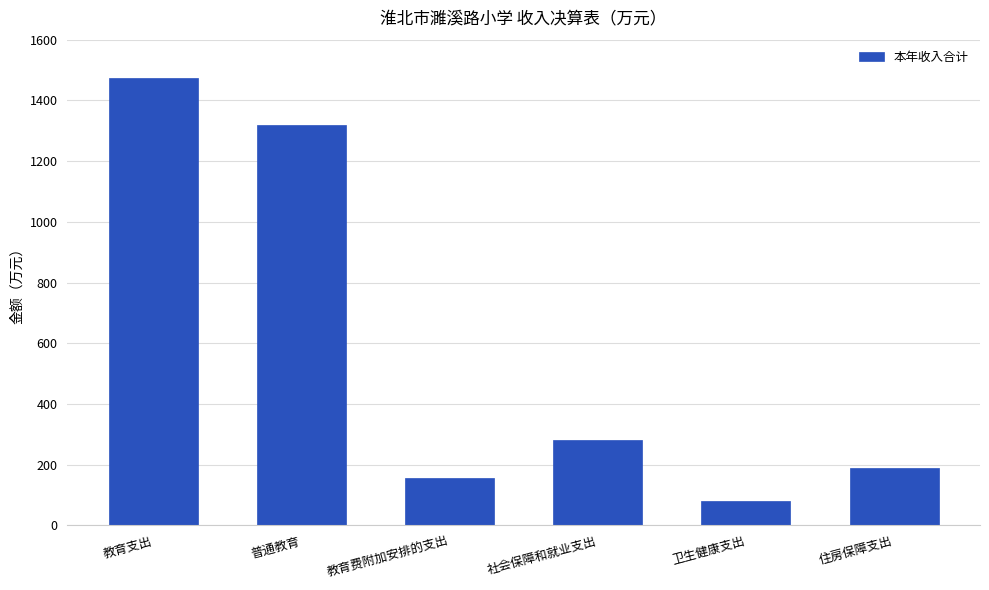

Read the value at 教育费附加安排的支出.

155.0